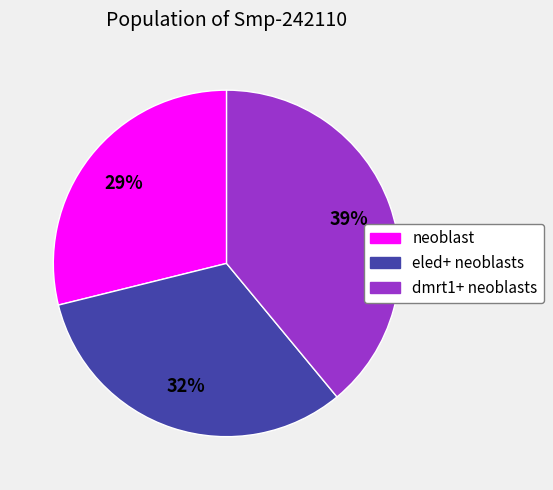

Which category has the smallest portion of the pie?

neoblast